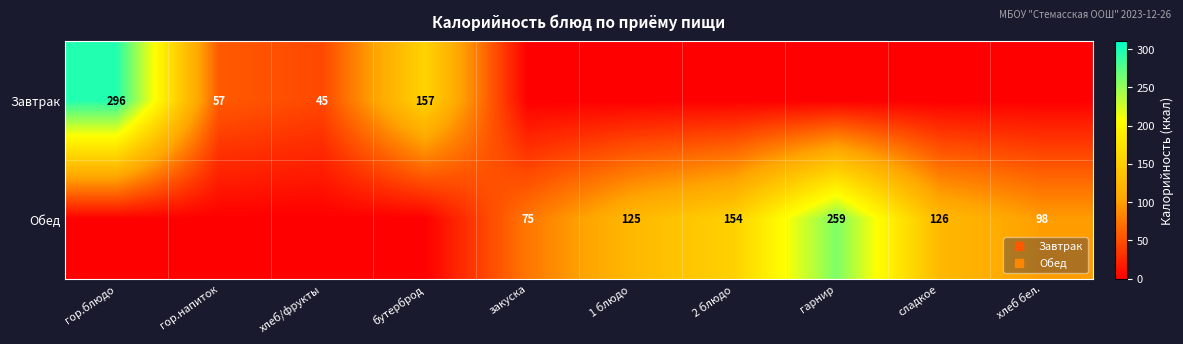

What value does the Обед series have at закуска?

74.6